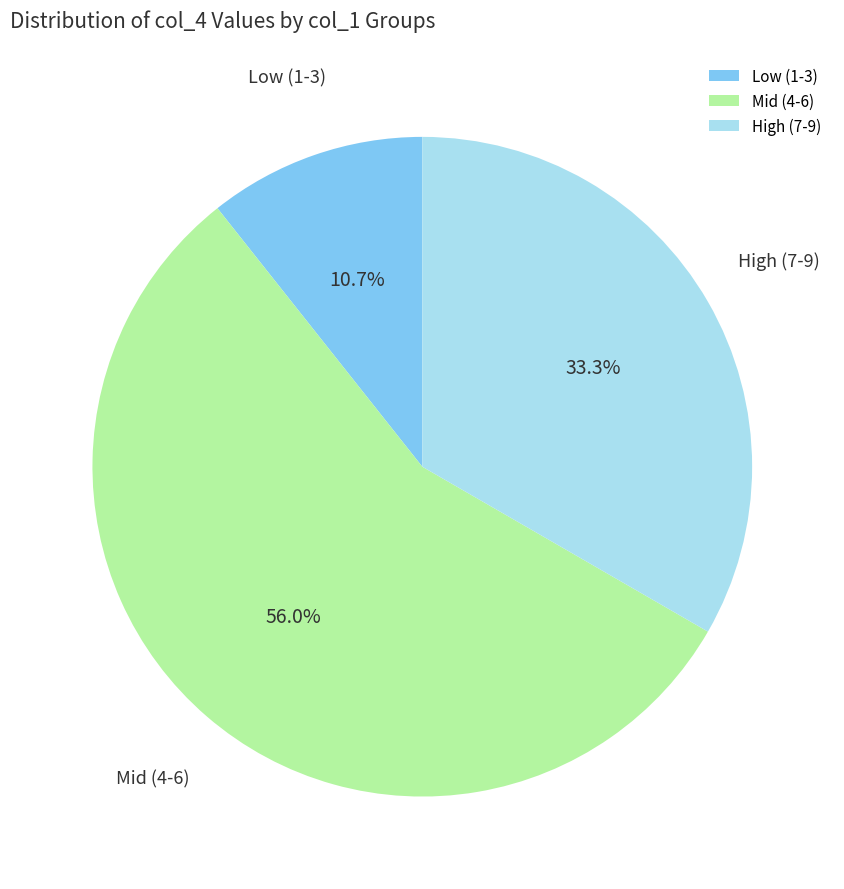

How much of the chart is everything except Mid (4-6)?

44.0%